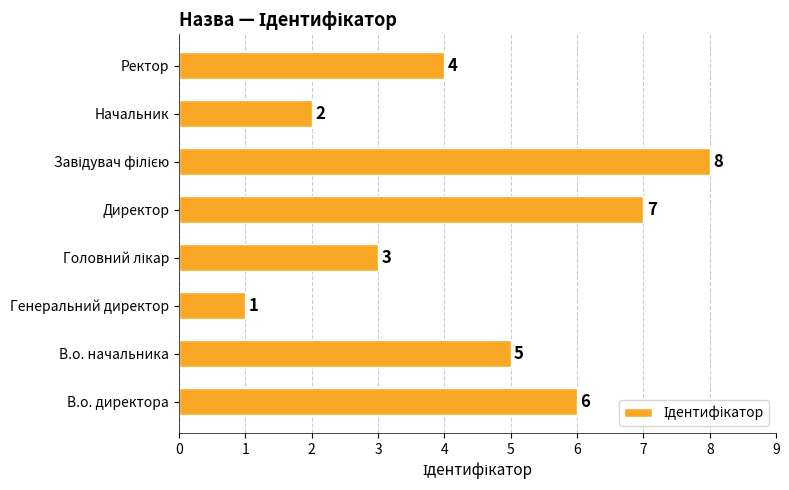

What is the ratio of the value at Директор to the value at Генеральний директор?

7.0